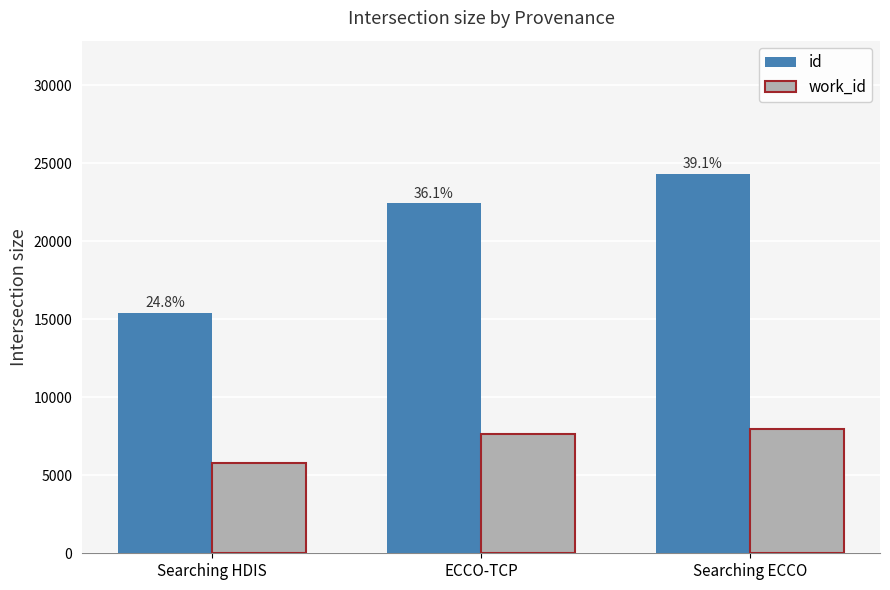

At how many categories does at least one series exceed 9377?

3